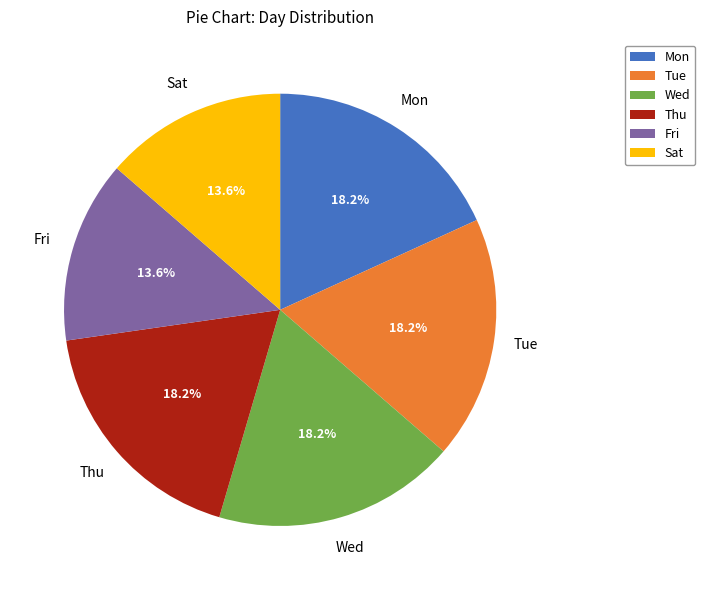

What is the total percentage of Mon and Fri?

31.8%